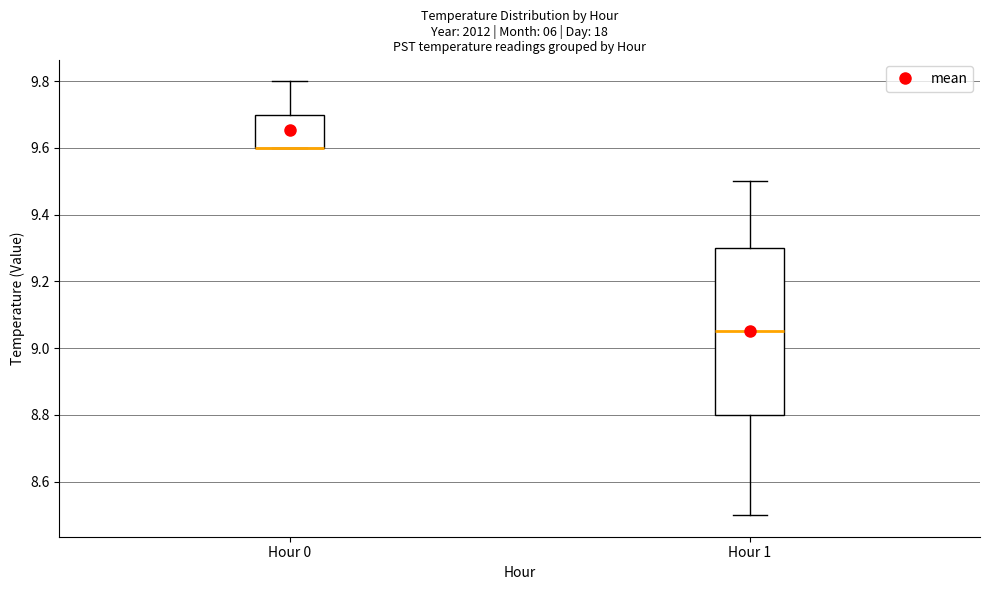

Reading left to right, read every box against the y-axis: the position of its median line, the range the box covers, and the ends of its whiskers. The values are not printed on the chart, so give them approximately, as read against the axis.

Hour 0: median 9.60 (drawn on the box's lower edge), box 9.60 to 9.70, whiskers 9.60 to 9.80
Hour 1: median 9.06, box 8.80 to 9.30, whiskers 8.50 to 9.50